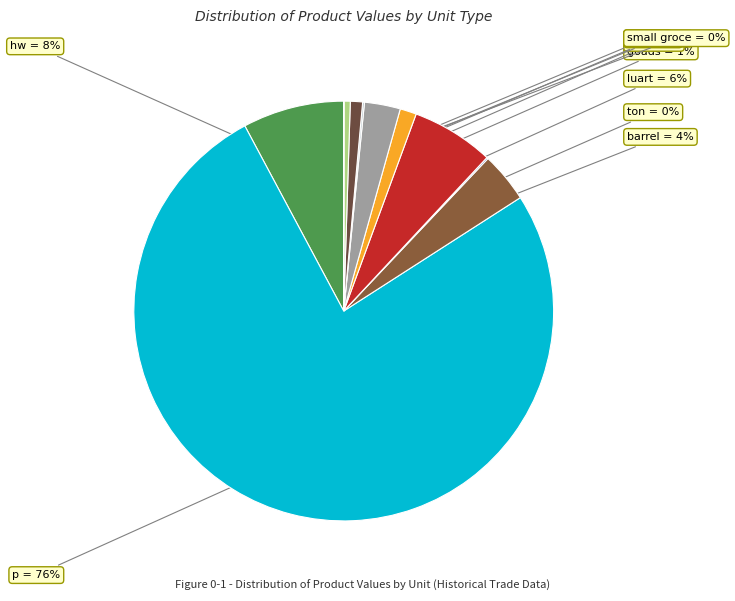

True or false: doz accounts for 3% of the total.

True